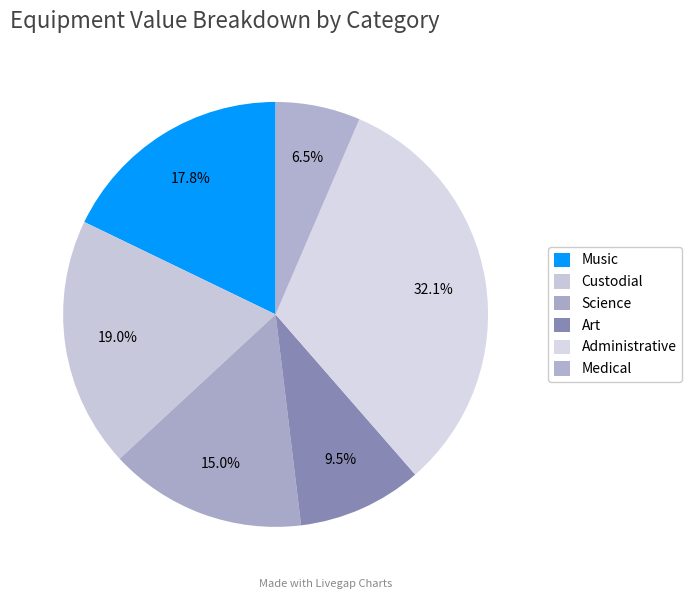

To the nearest percent, what is the average slice percentage?

17%